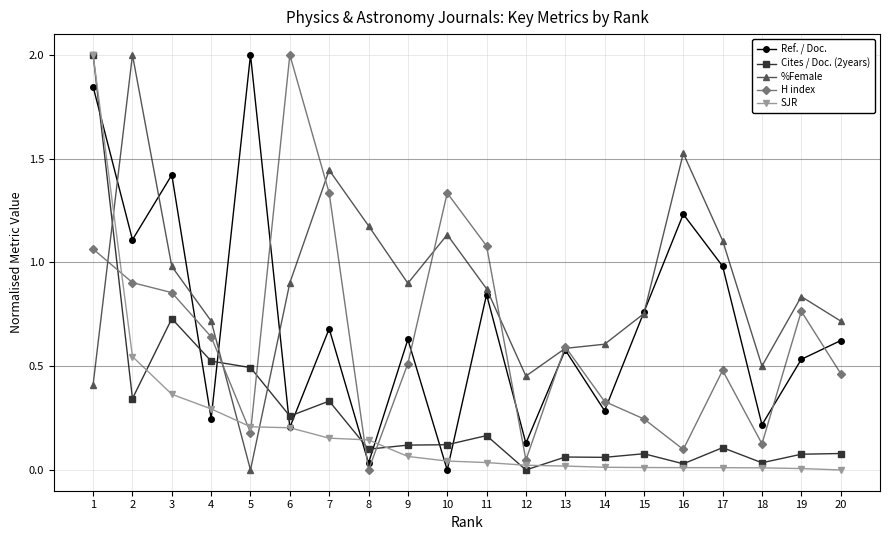

Between 2 and 15, which series saw the biggest shift?

%Female